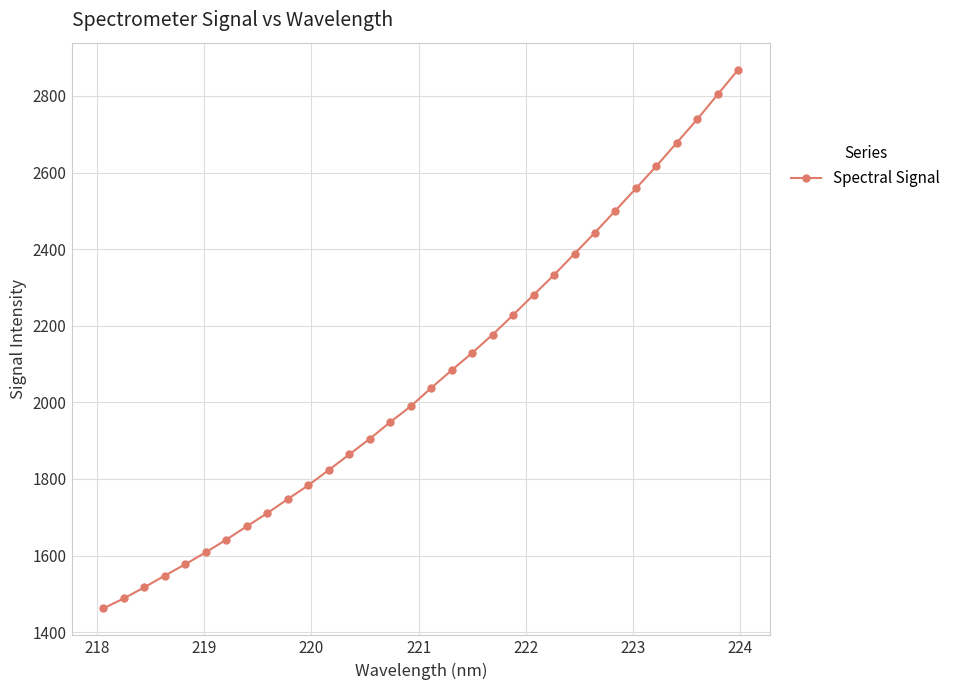

How many values are below 2037?

16